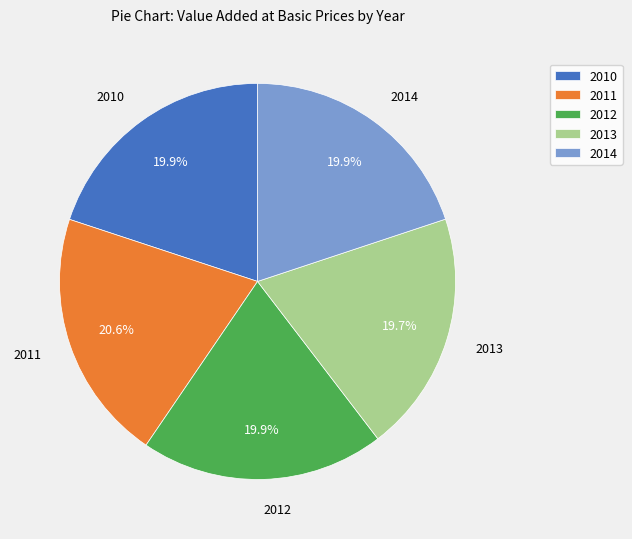

Which slice is the largest?

2011